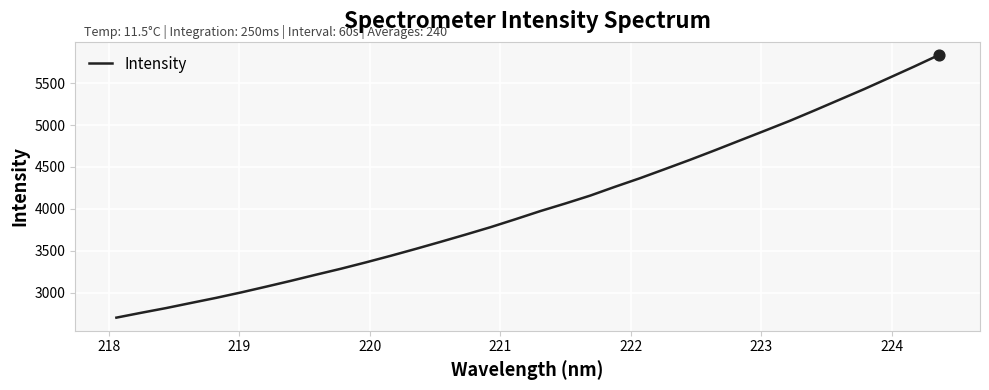

What is the difference between the maximum and minimum values?

3132.5